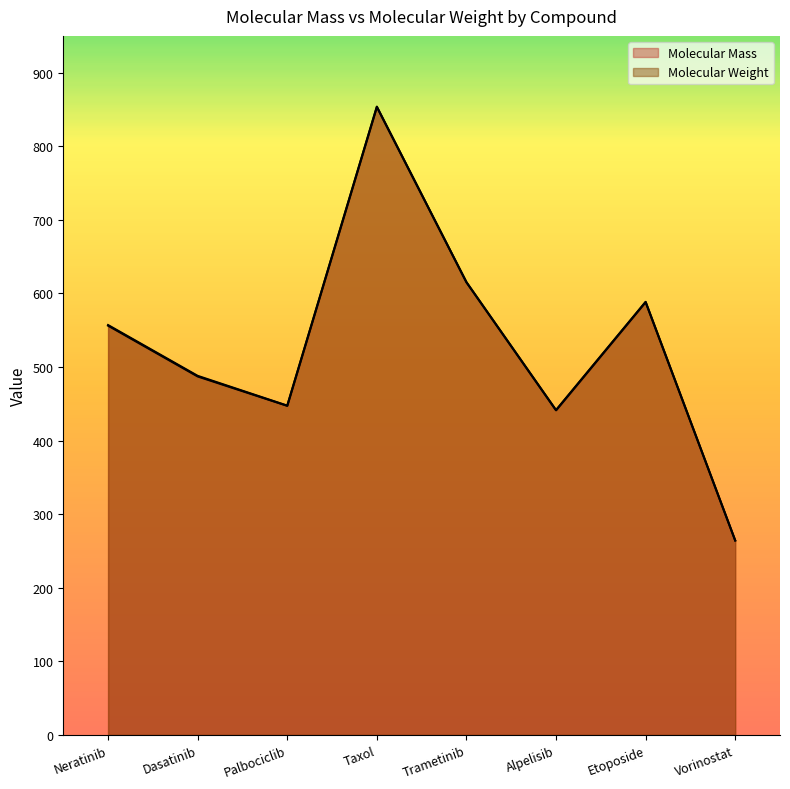

Count the number of categories in the chart.

8